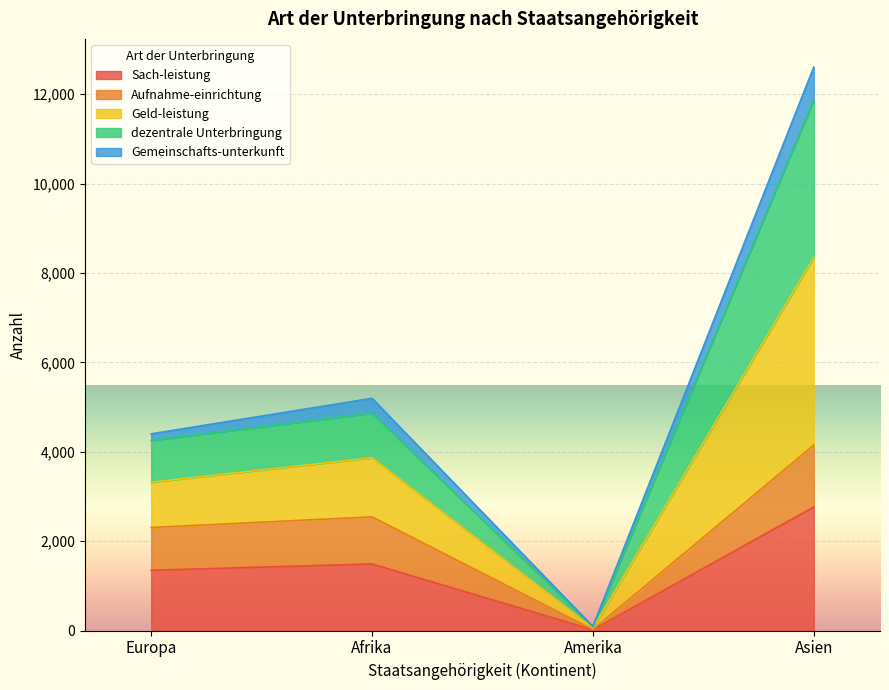

What is the label of the 2nd point from the left?

Afrika